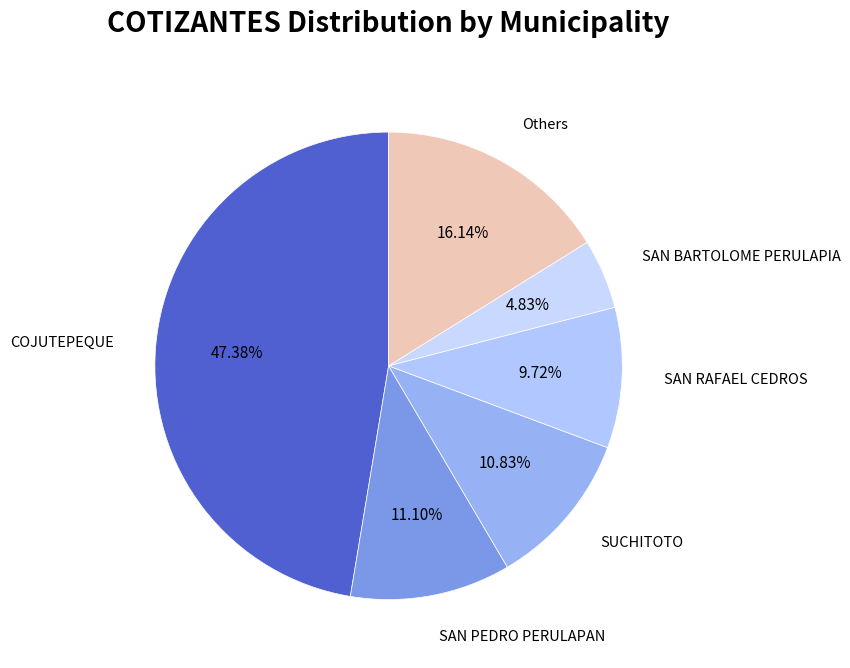

To the nearest percent, what portion does SAN PEDRO PERULAPAN represent?

11%